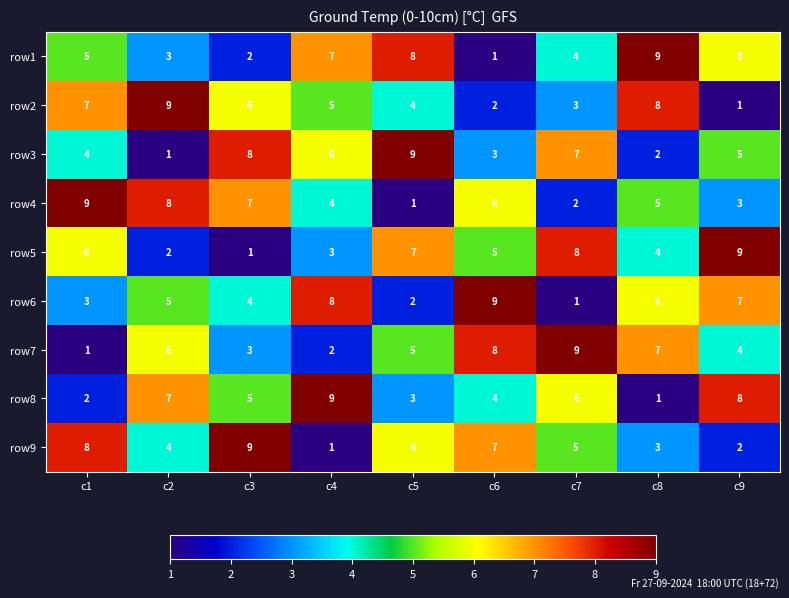

At how many categories does at least one series exceed 2?

9